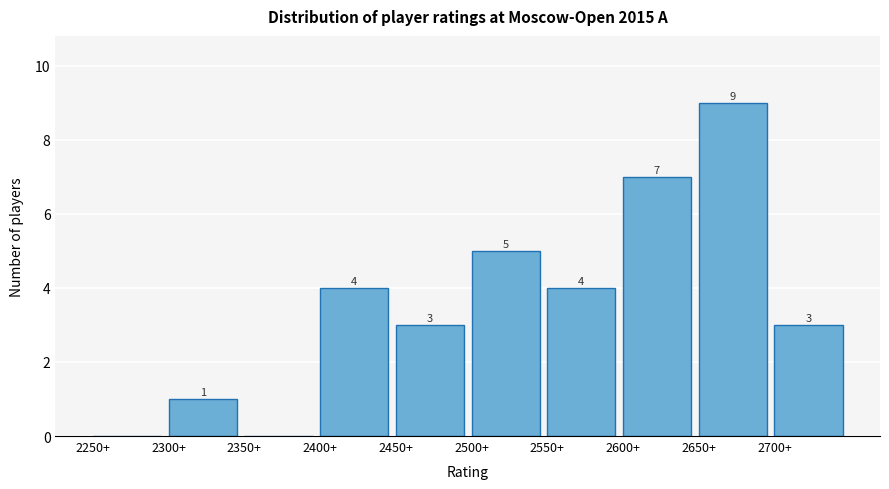

Which range on the x-axis has the tallest bar?

2650 to 2700